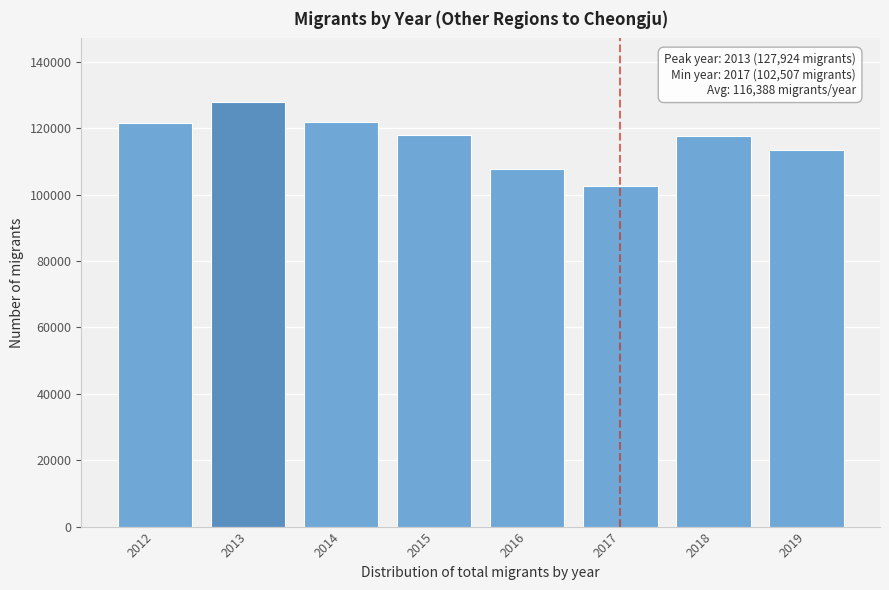

What is the value of the 6th bar from the left?

102507